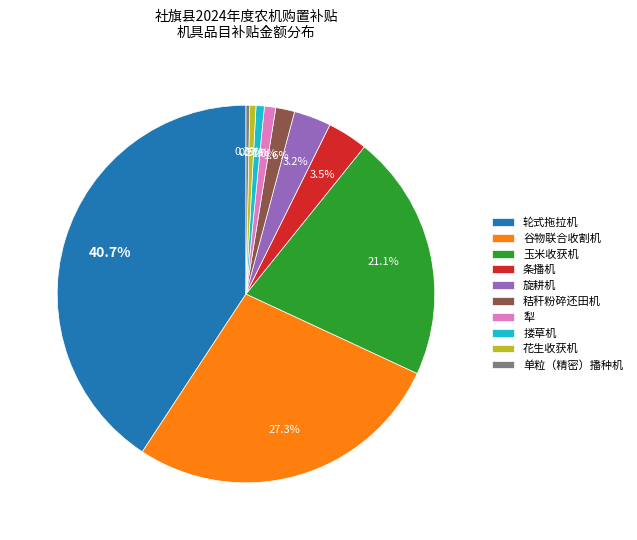

Which category has the biggest portion of the pie?

轮式拖拉机